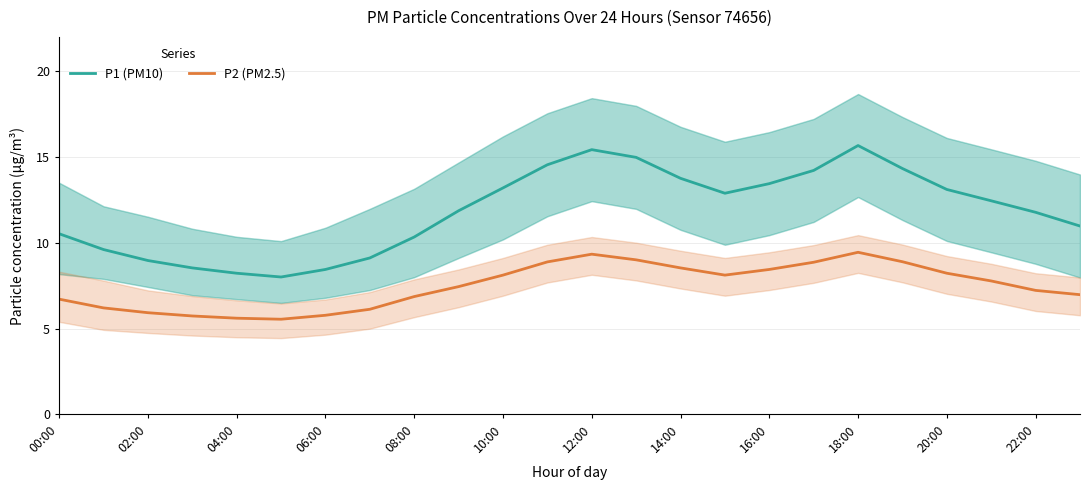

Which series has the largest total across all categories?

P1 (PM10)